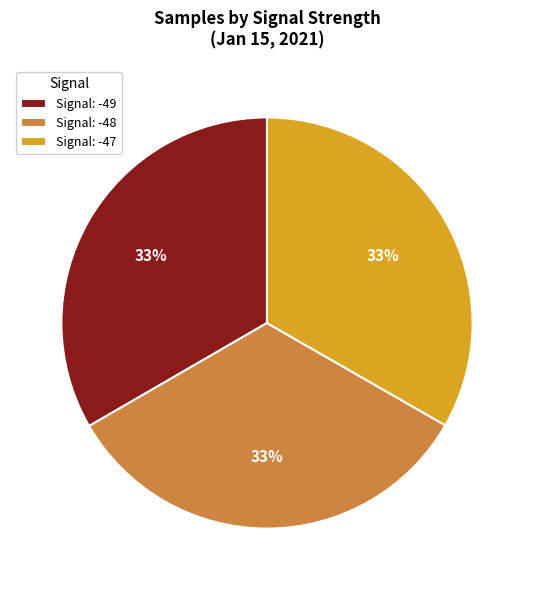

Is the sum of Signal: -48 and Signal: -47 greater than half?

Yes